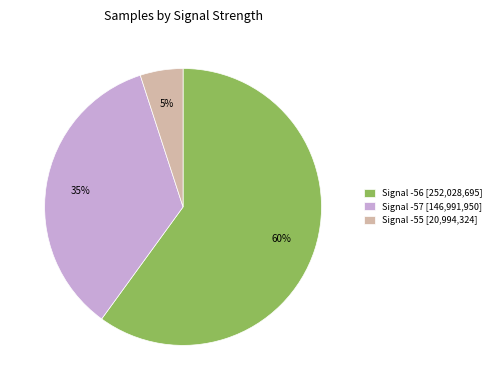

Which category has the smallest portion of the pie?

Signal -55 [20,994,324]